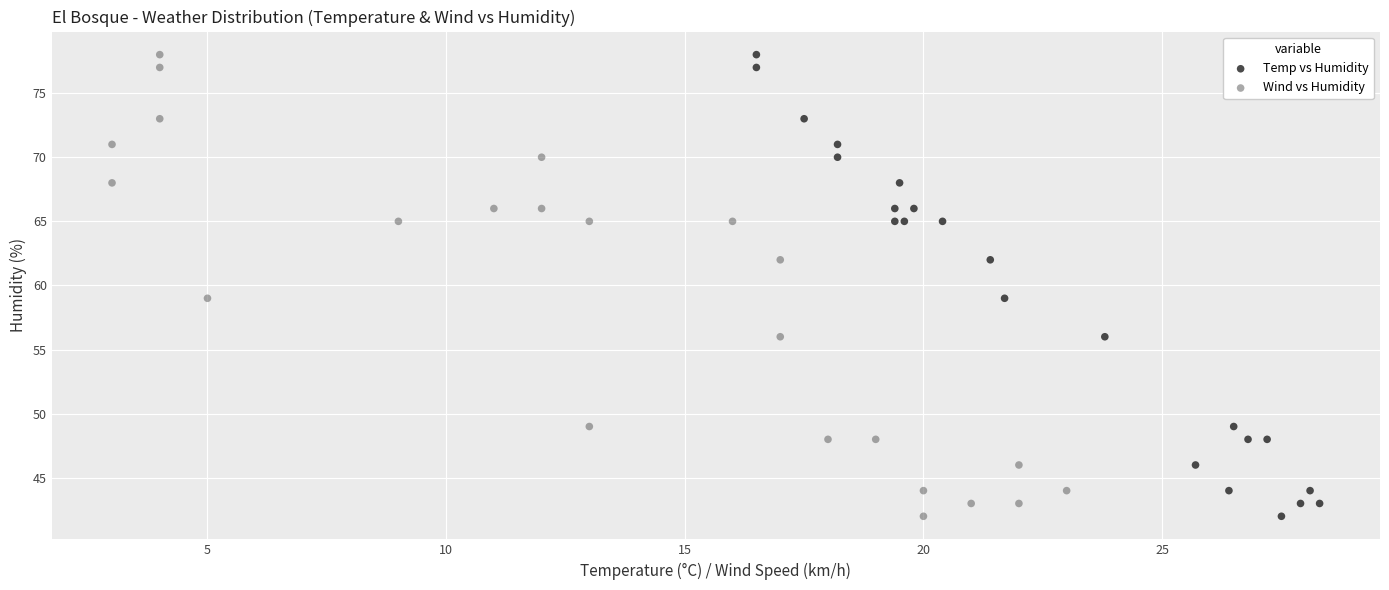

What are all the series names shown in the legend?

Temp vs Humidity, Wind vs Humidity